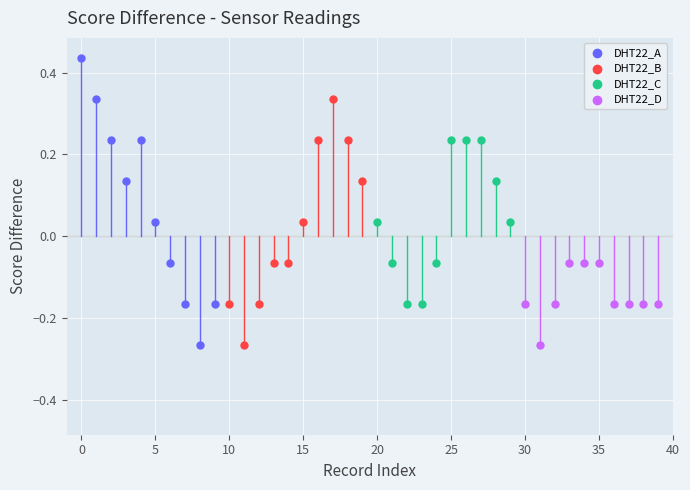

Which series reaches the maximum Y coordinate?

DHT22_A